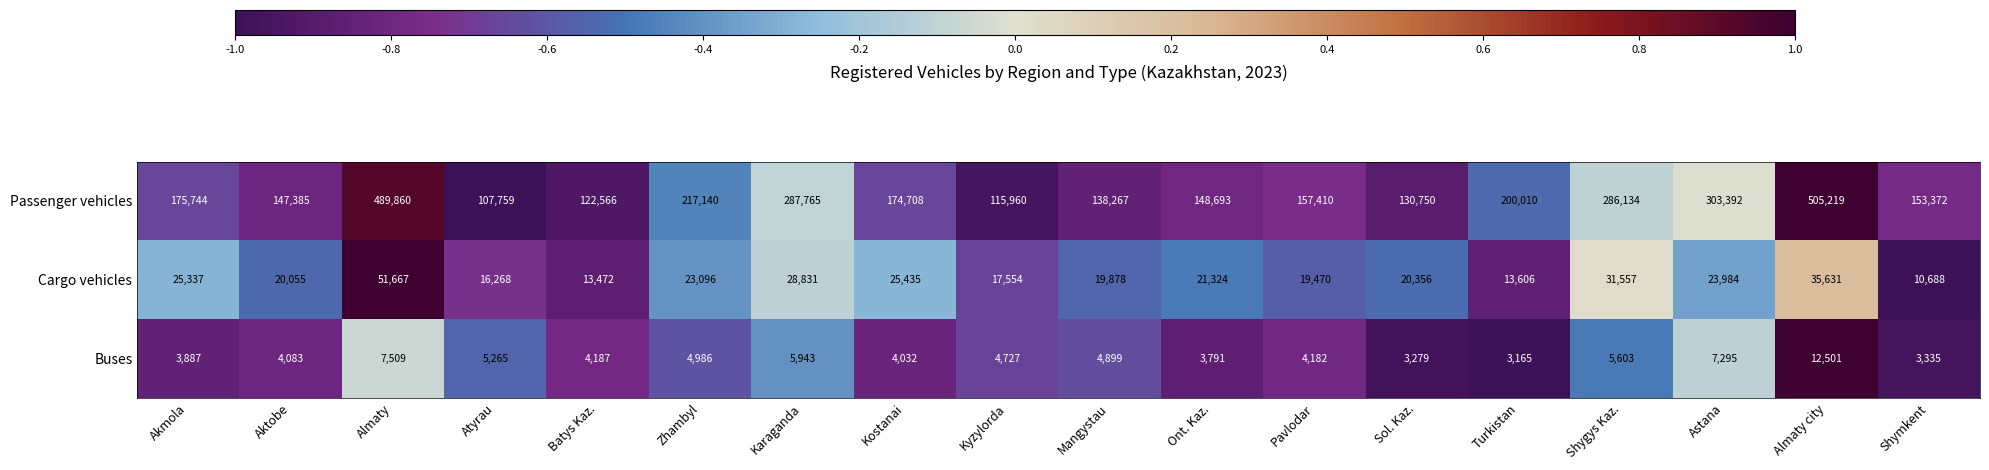

What is the difference between the maximum and minimum values in the Buses series?

9336